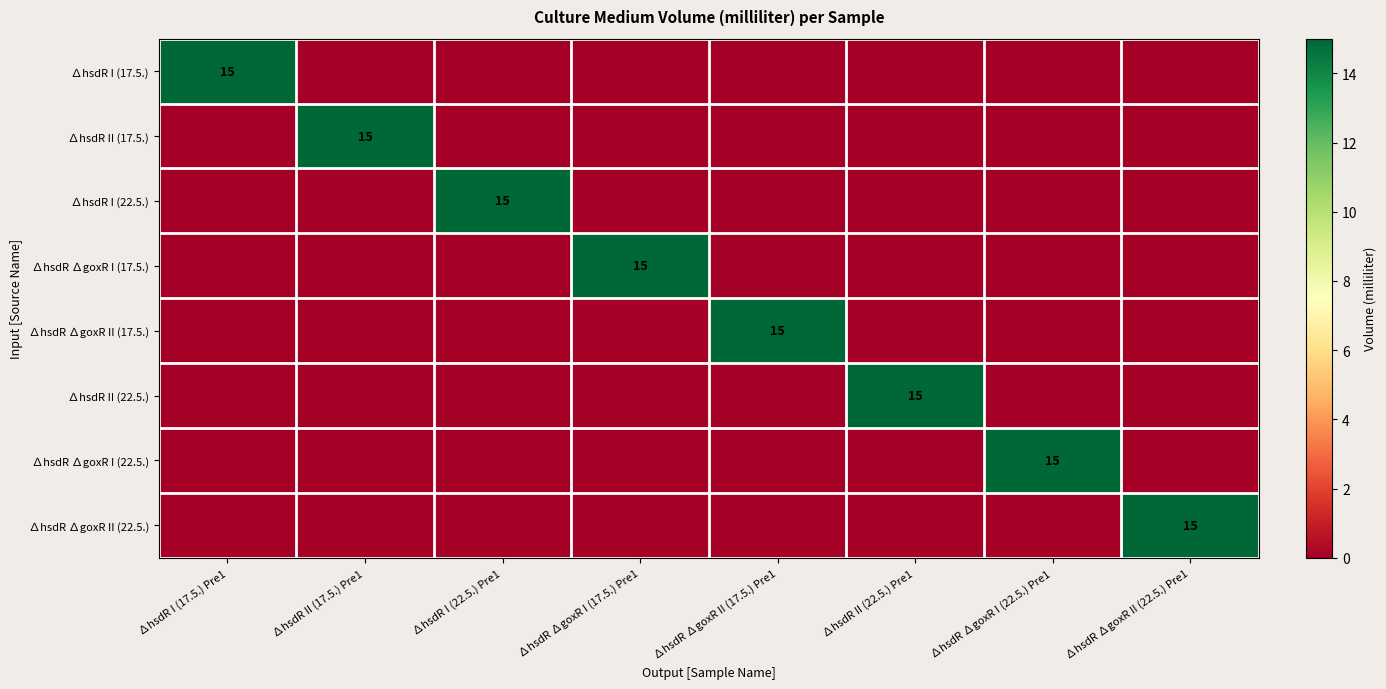

True or false: ∆hsdR ∆goxR I (17.5.) has a value of 15 at ∆hsdR ∆goxR I (17.5.) Pre1.

True